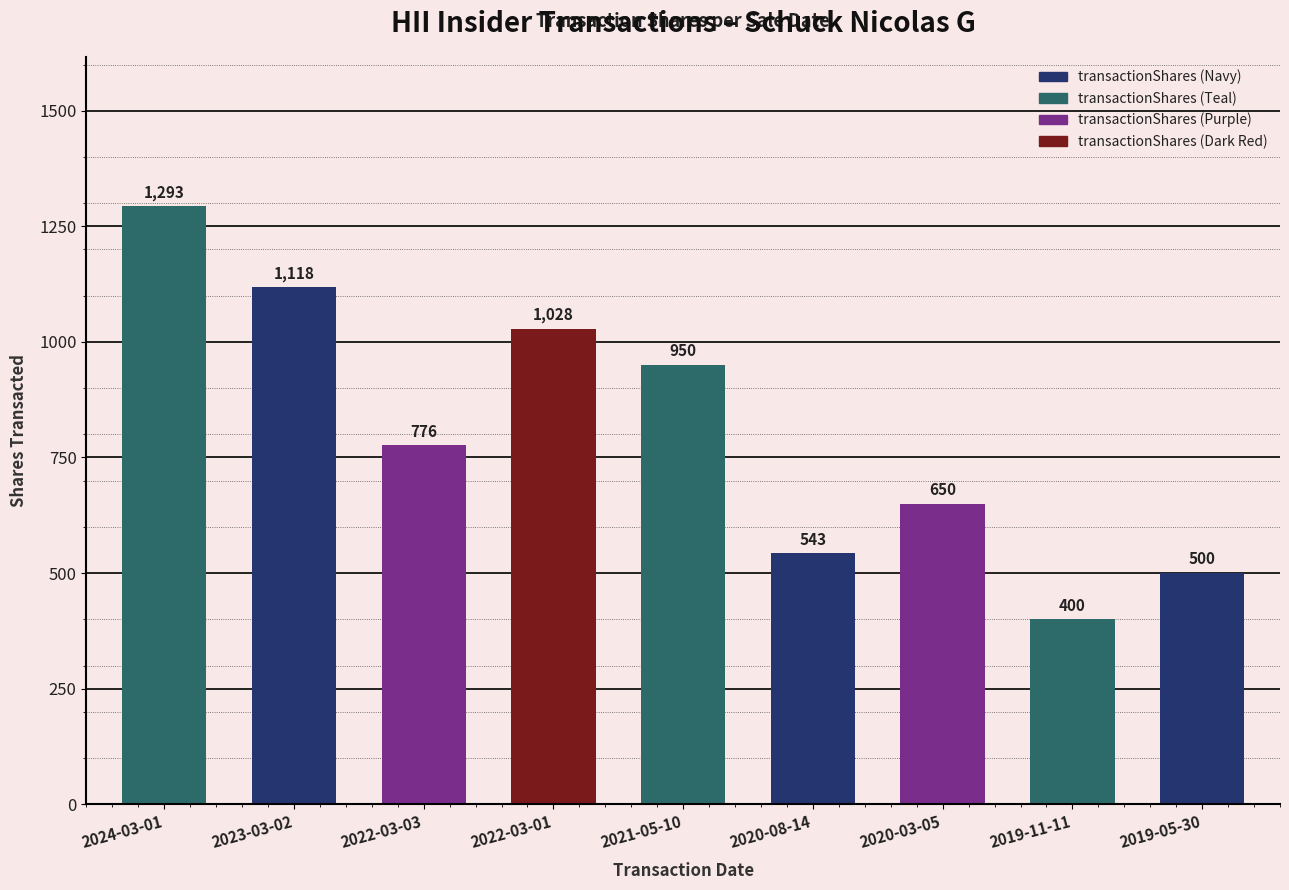

What value does the data have at 2024-03-01?

1293